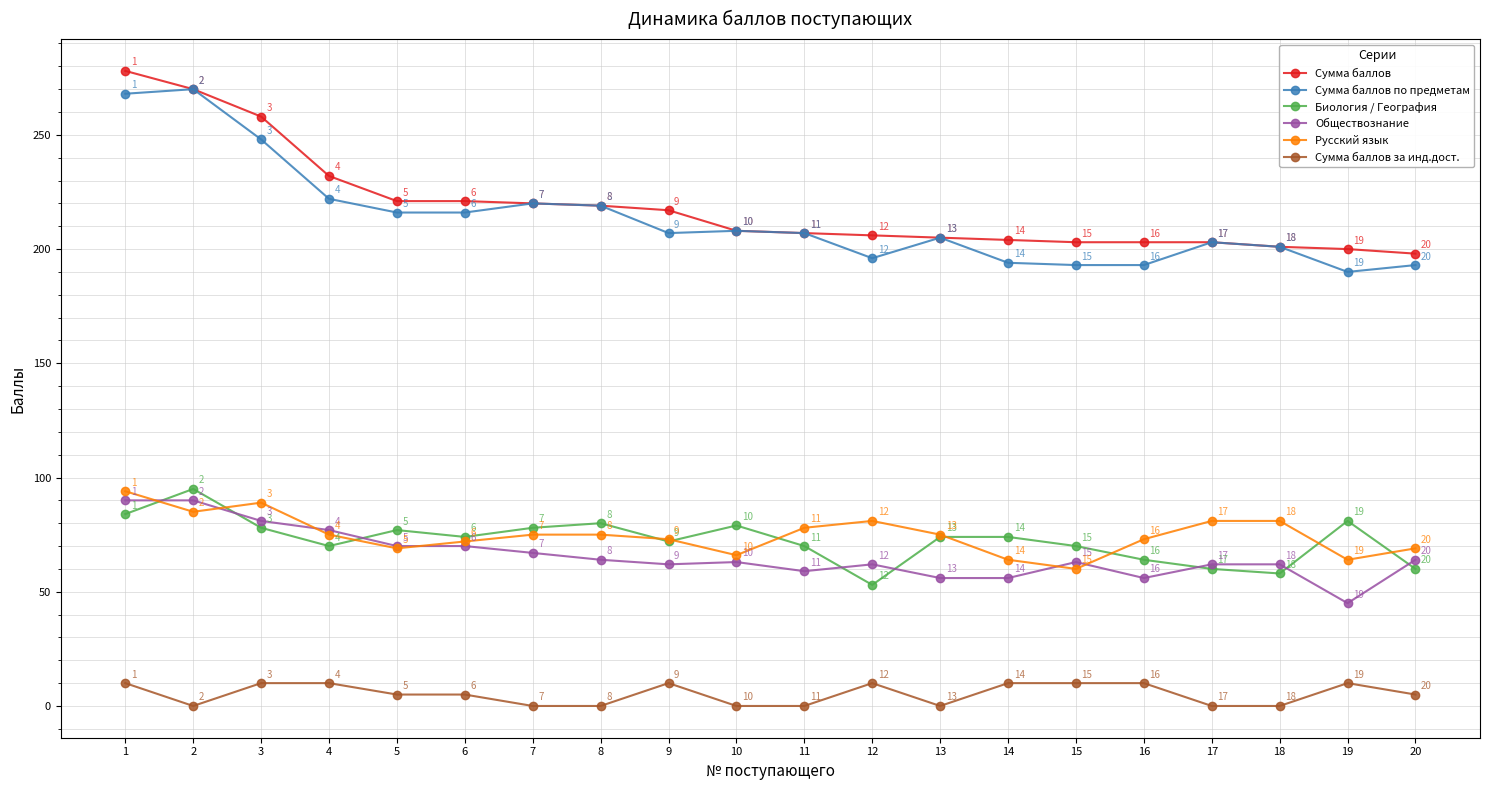

Where does the Биология / География series first go above 74?

1